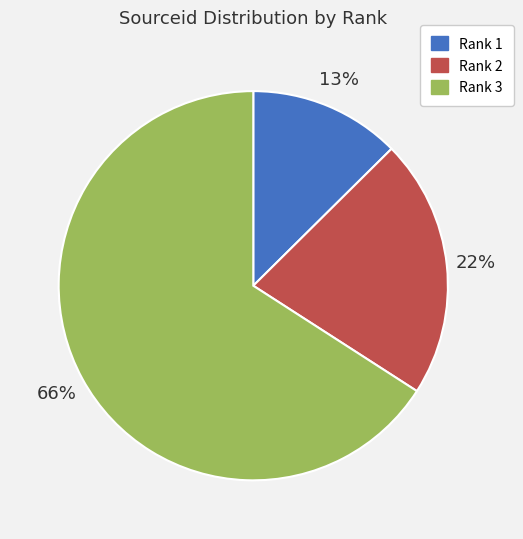

Combined, do Rank 2 and Rank 3 account for over 50%?

Yes